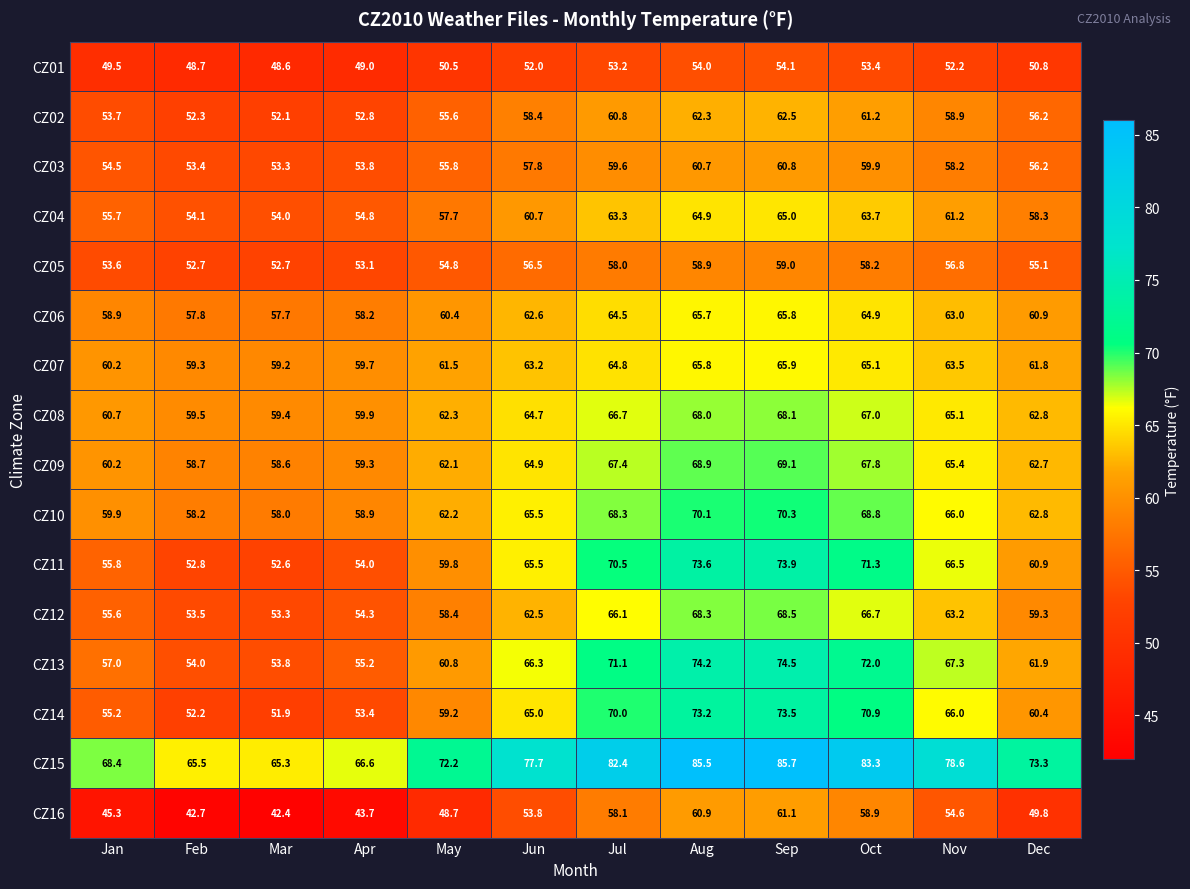

Rank the series by their maximum value, from highest to lowest.

CZ15, CZ13, CZ11, CZ14, CZ10, CZ09, CZ12, CZ08, CZ07, CZ06, CZ04, CZ02, CZ16, CZ03, CZ05, CZ01